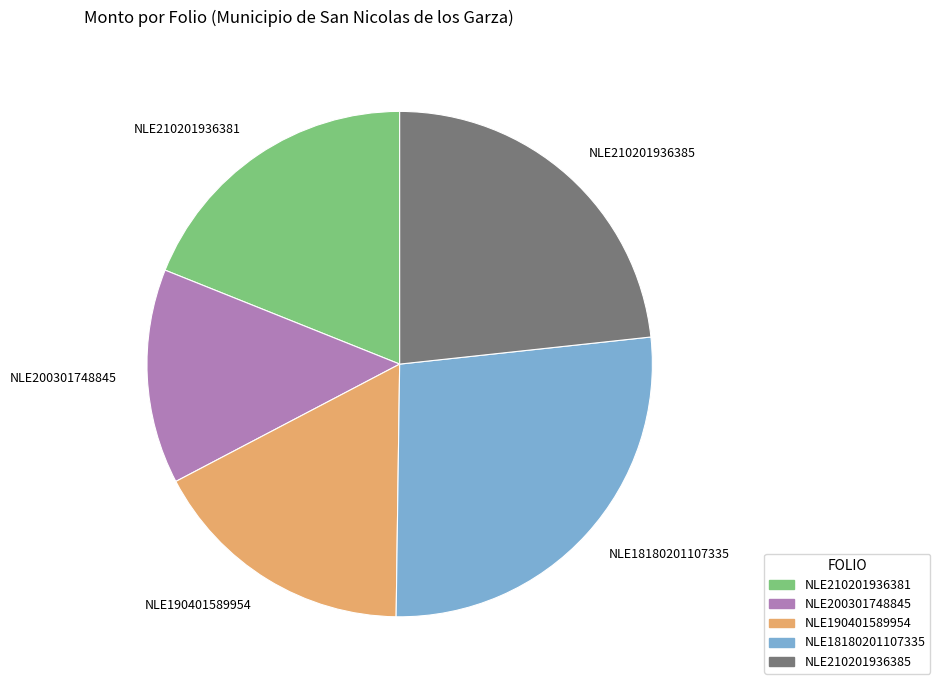

Combined, do NLE210201936385 and NLE200301748845 account for over 50%?

No